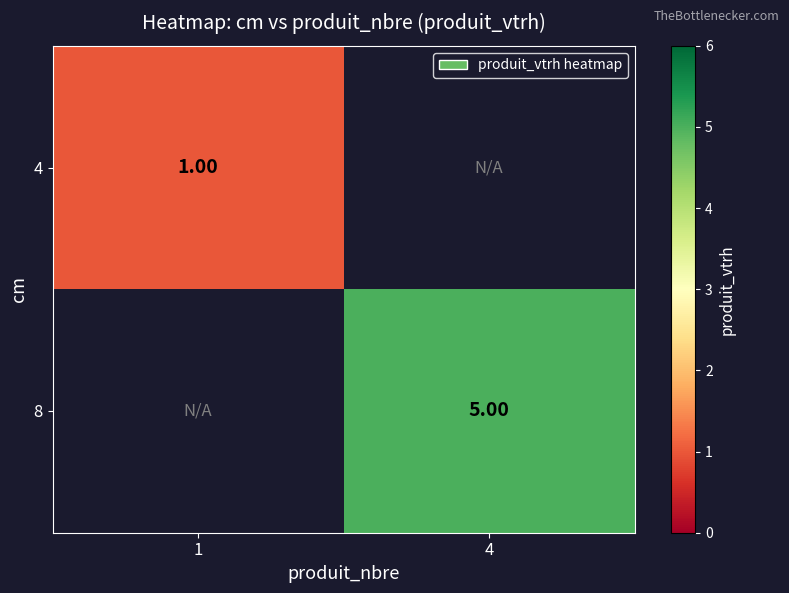

True or false: 8 has a value of 5.0 at 4.

True